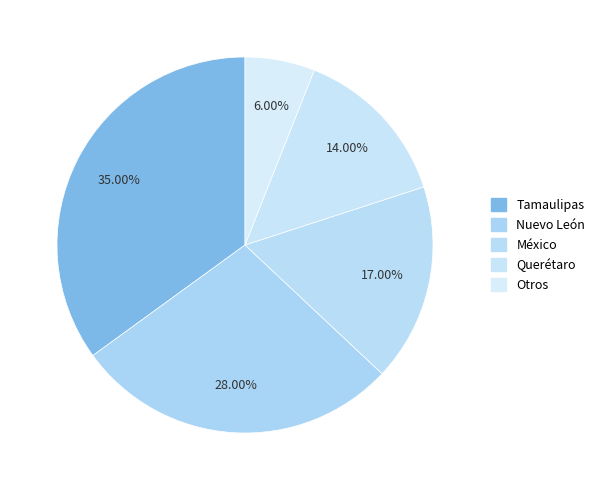

To the nearest percent, what is the combined percentage of Querétaro and Otros?

20%